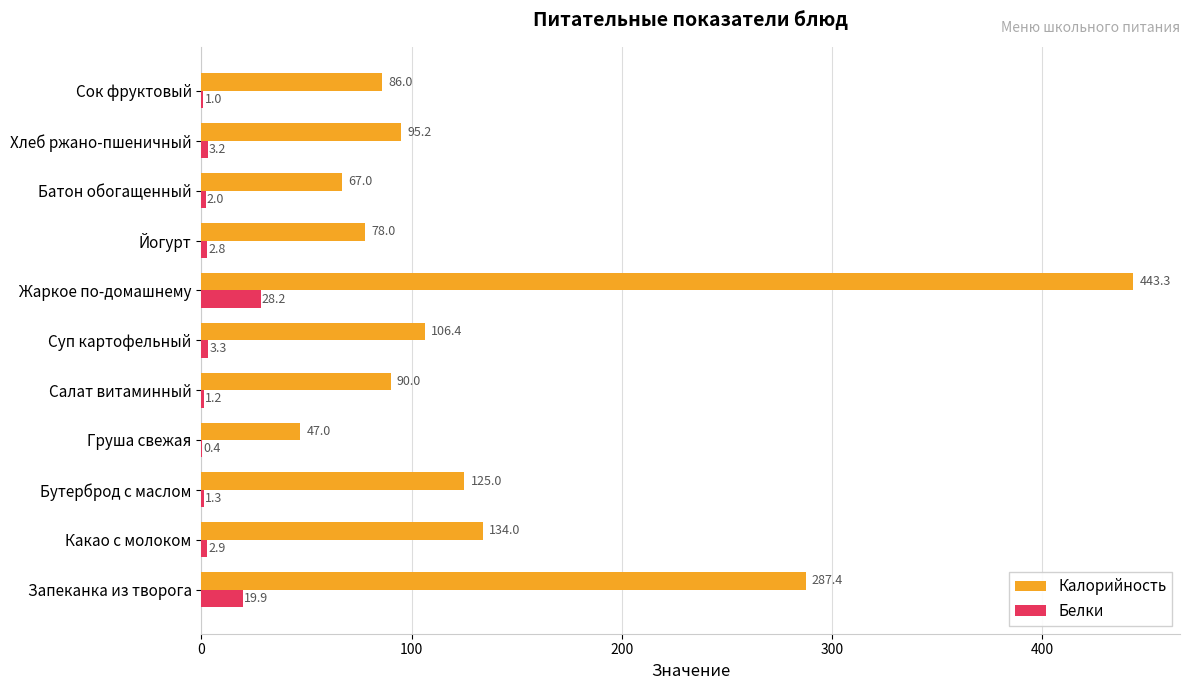

What is the sum of all Калорийность values?

1559.3